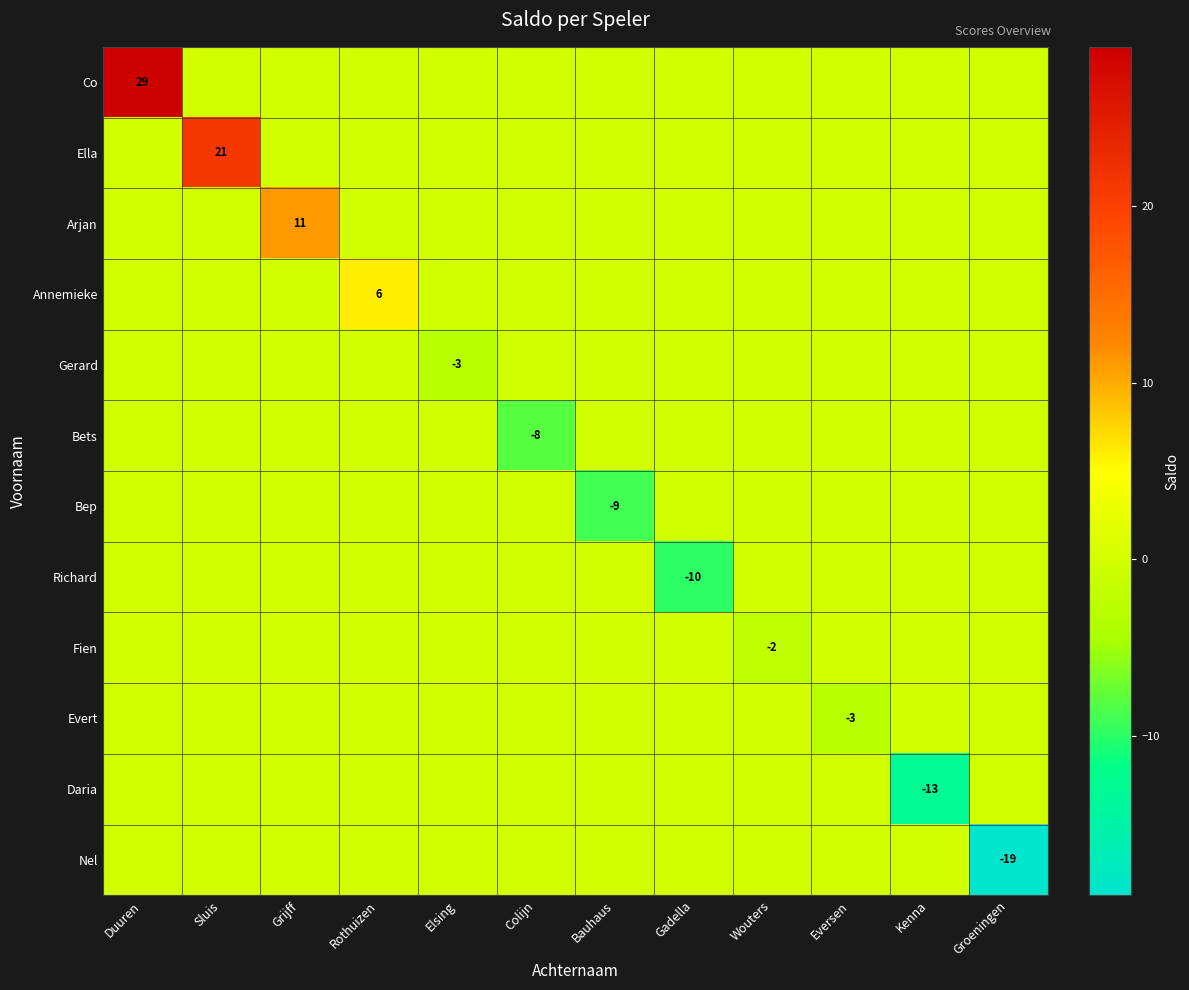

The value of Bep at Bauhaus is -12. True or false?

False